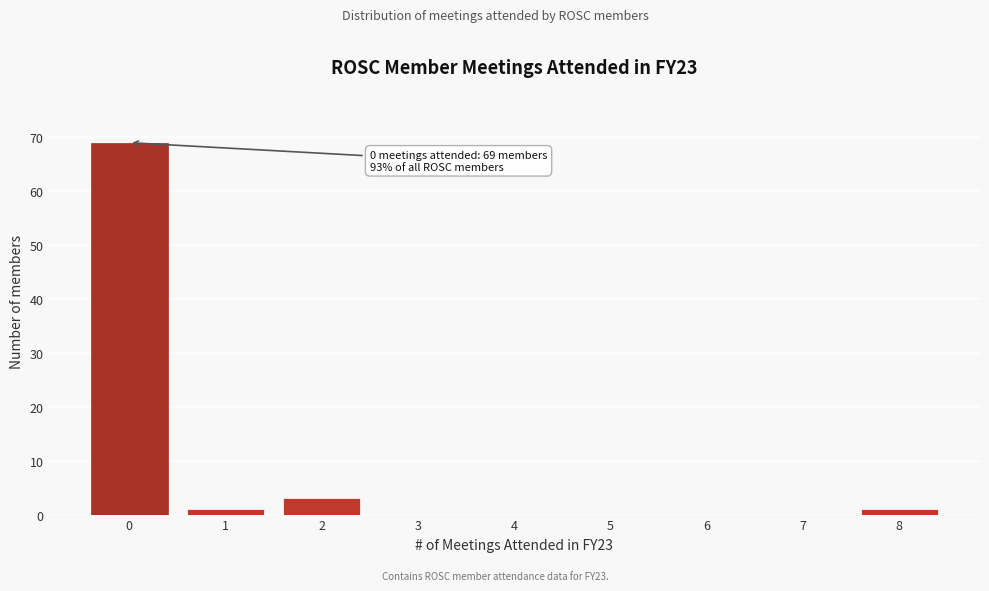

Over which range of the x-axis is the bar tallest?

-0.5 to 0.5